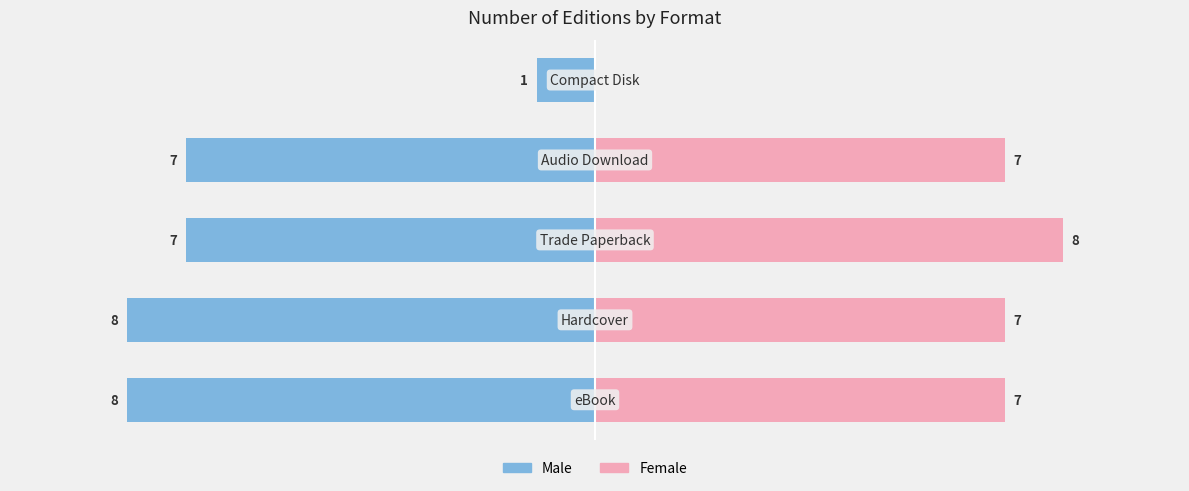

What is the difference between the maximum and minimum values in the Female series?

8